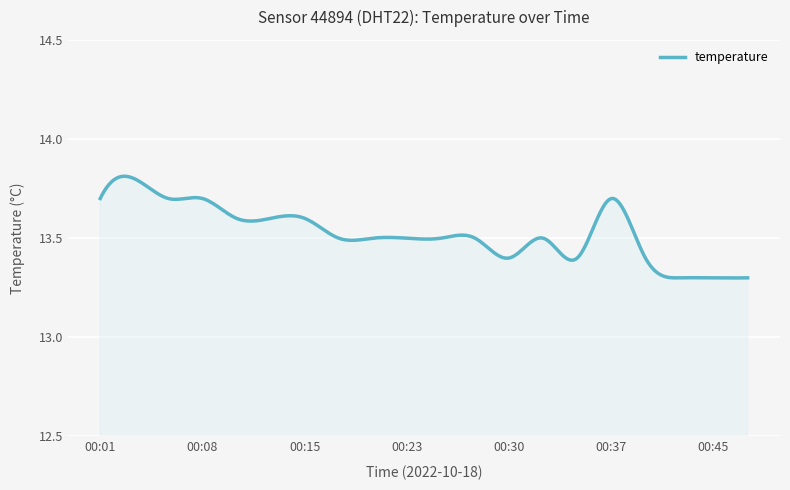

How many series are shown in this chart?

1